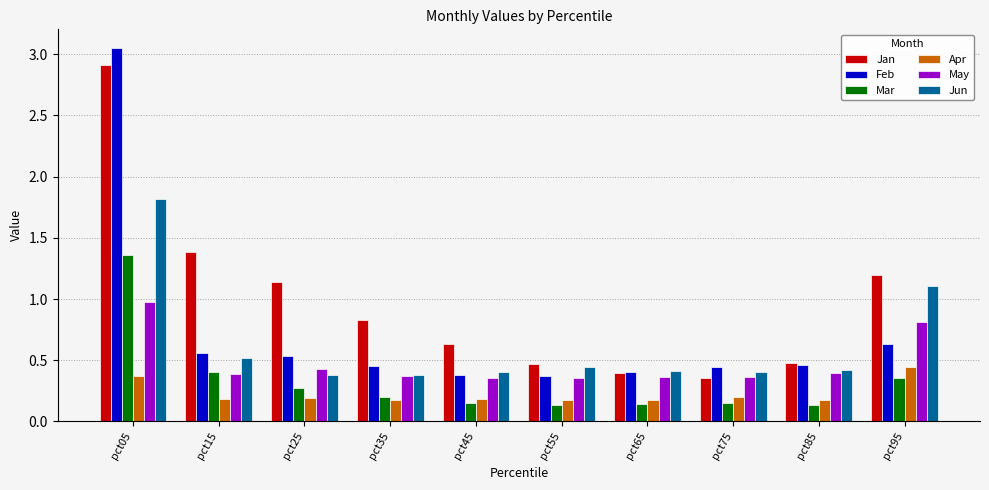

At which label does Mar reach its peak?

pct05